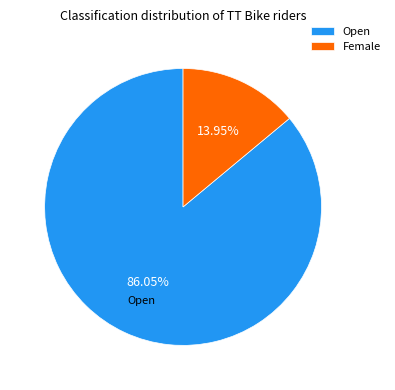

Combined, do Female and Open account for over 50%?

Yes